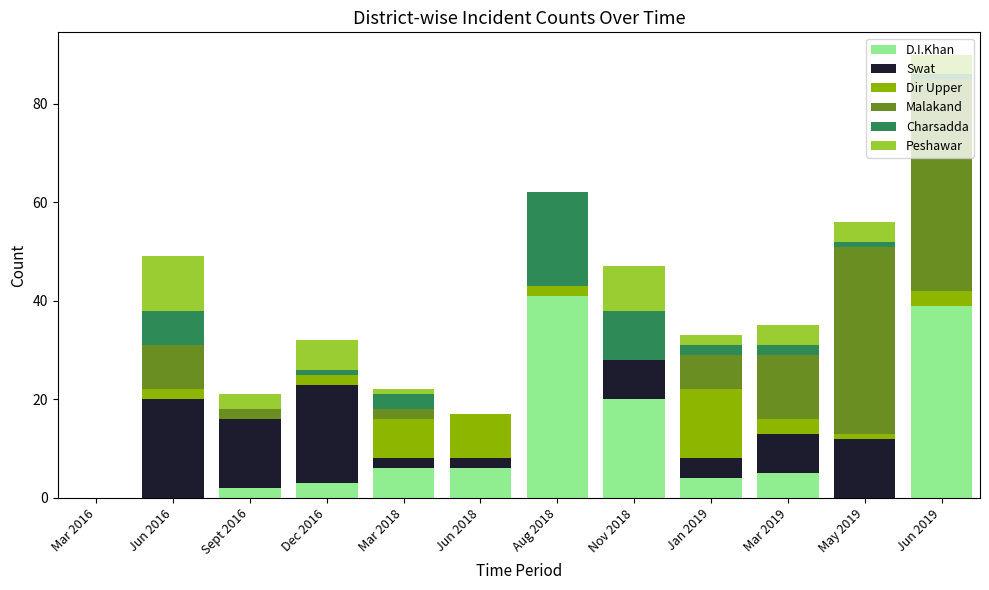

What is the sum of the D.I.Khan values at Jan 2019 and Jun 2018?

10